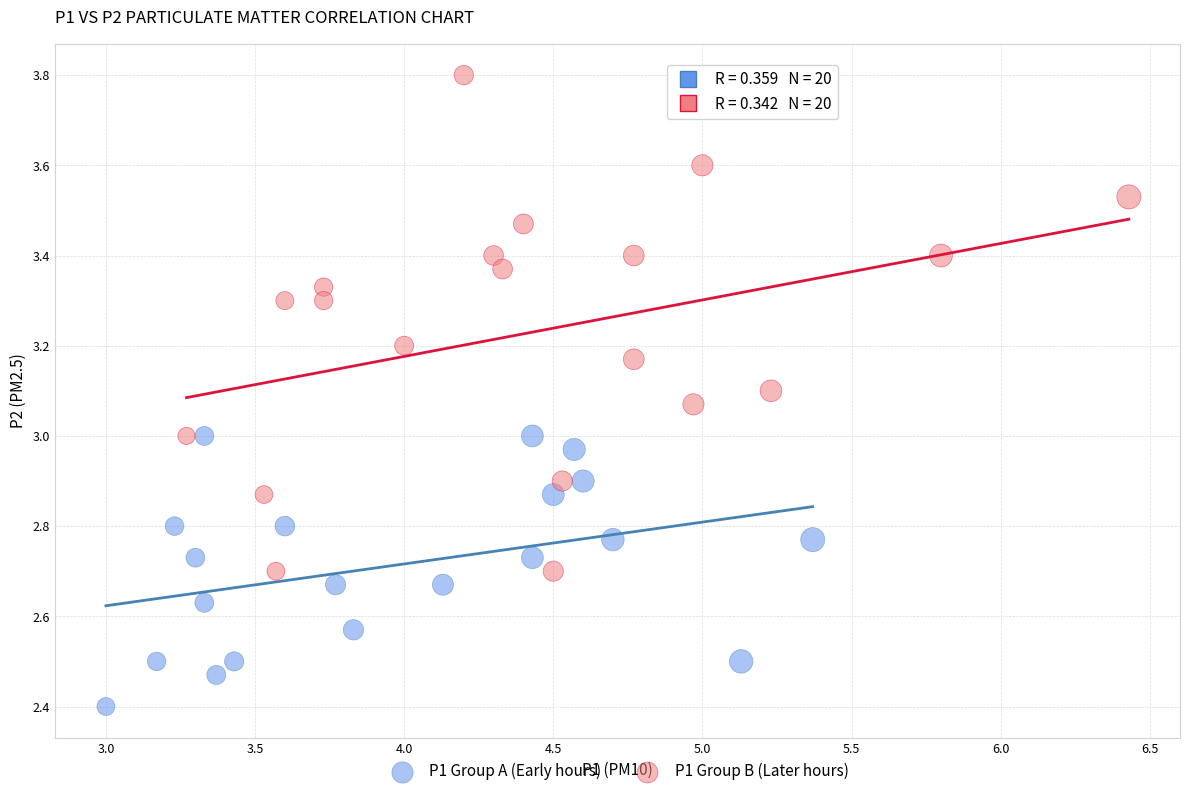

Which series reaches the minimum Y coordinate?

P1 Group A (Early hours)